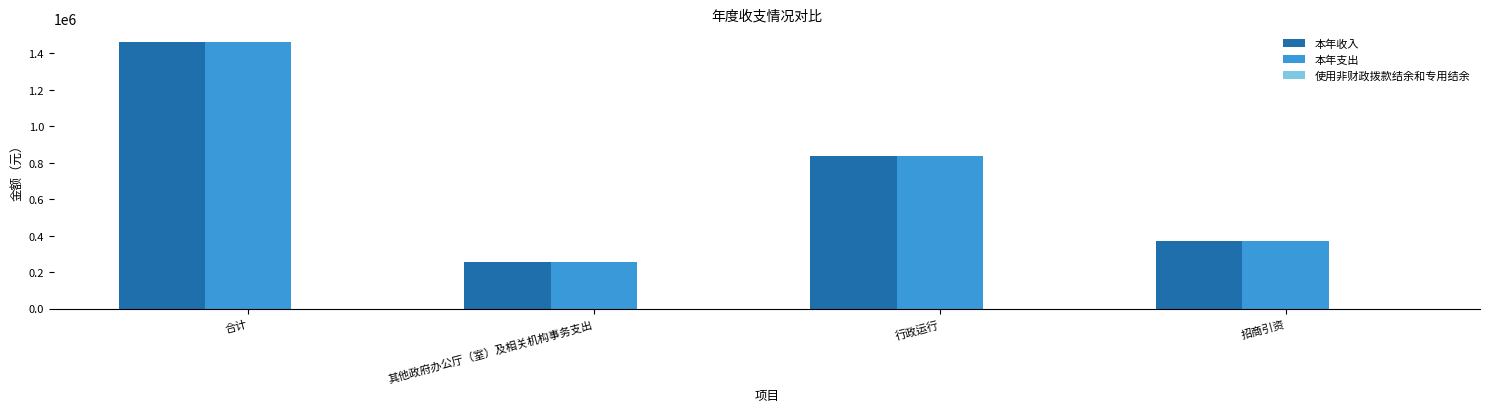

What is the sum of all 本年支出 values?

2925332